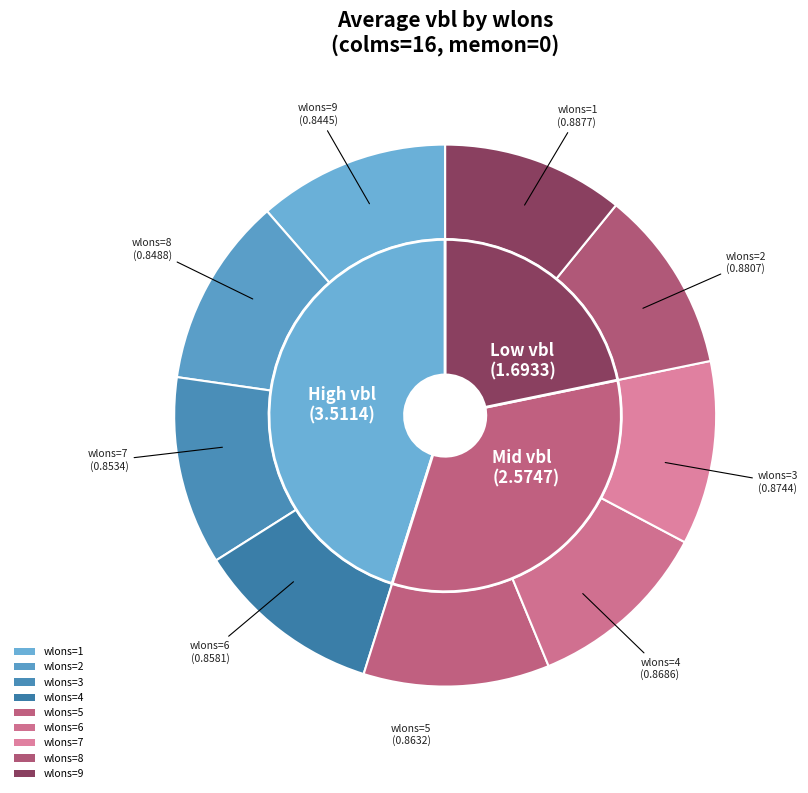

The wlons=4 slice represents 11% of the pie. True or false?

True